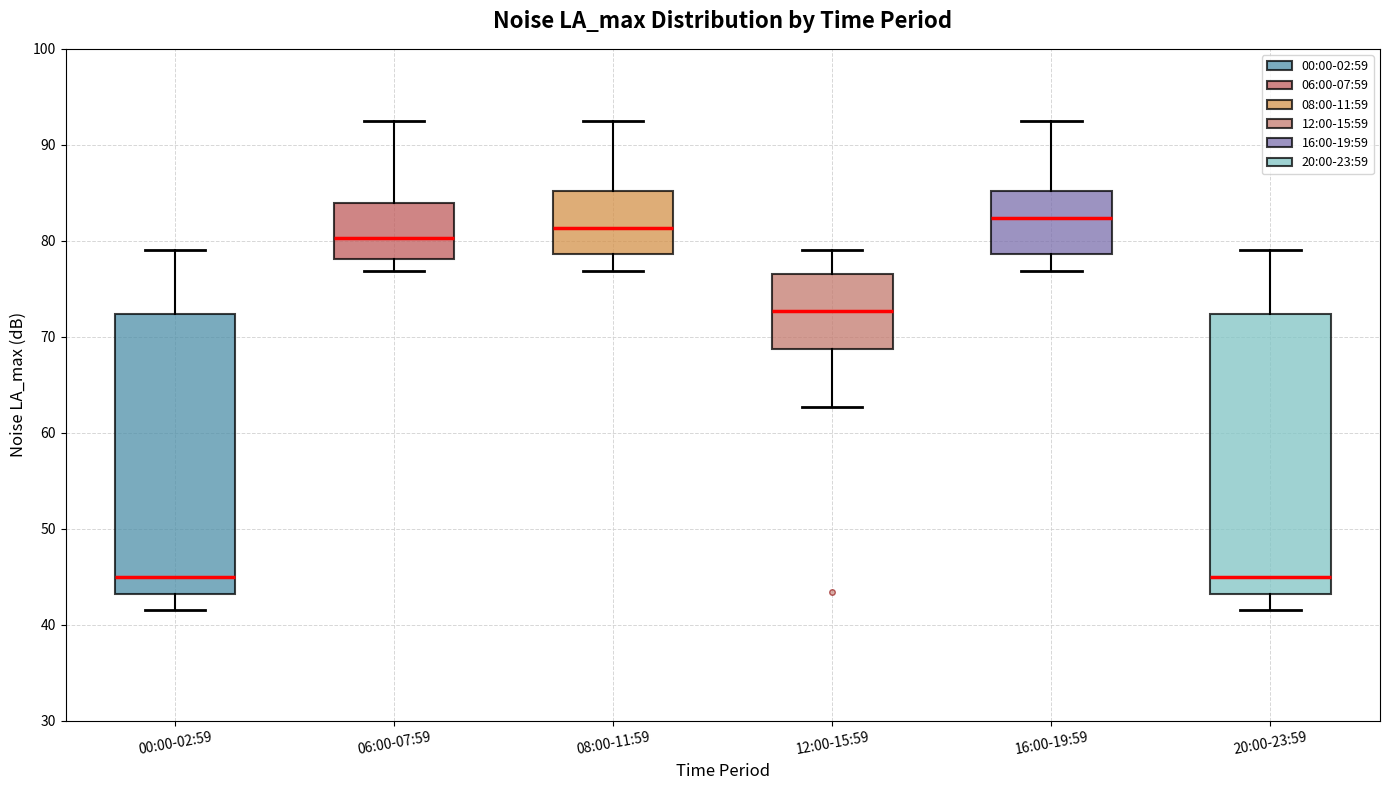

Where is the upper edge of the box for 06:00-07:59 on the y-axis? The values are not printed on the chart, so give them approximately, as read against the axis.

84